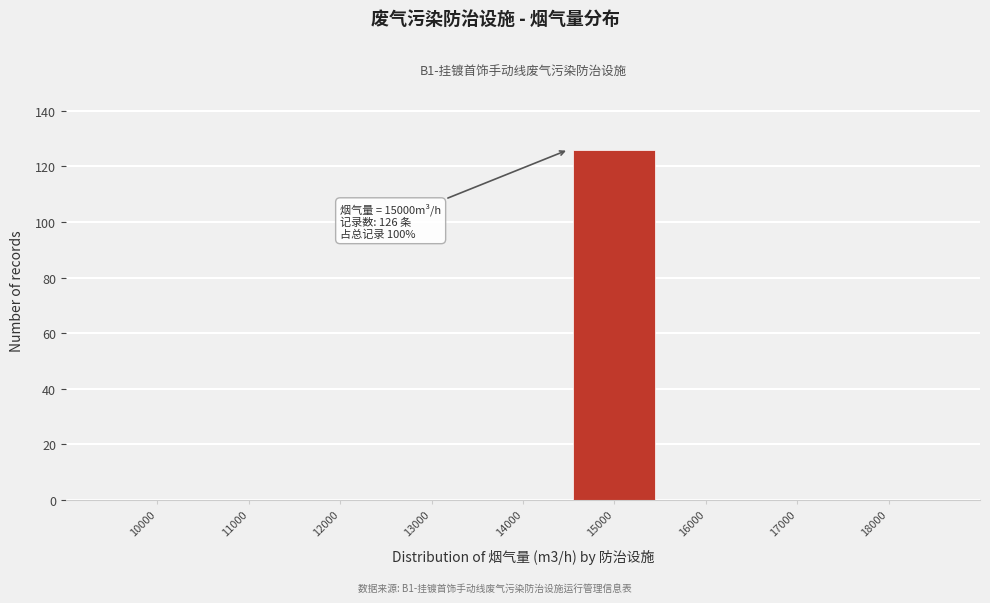

Reading left to right, list all the values displayed in this chart.

10000=0	11000=0	12000=0	13000=0	14000=0	15000=126	16000=0	17000=0	18000=0